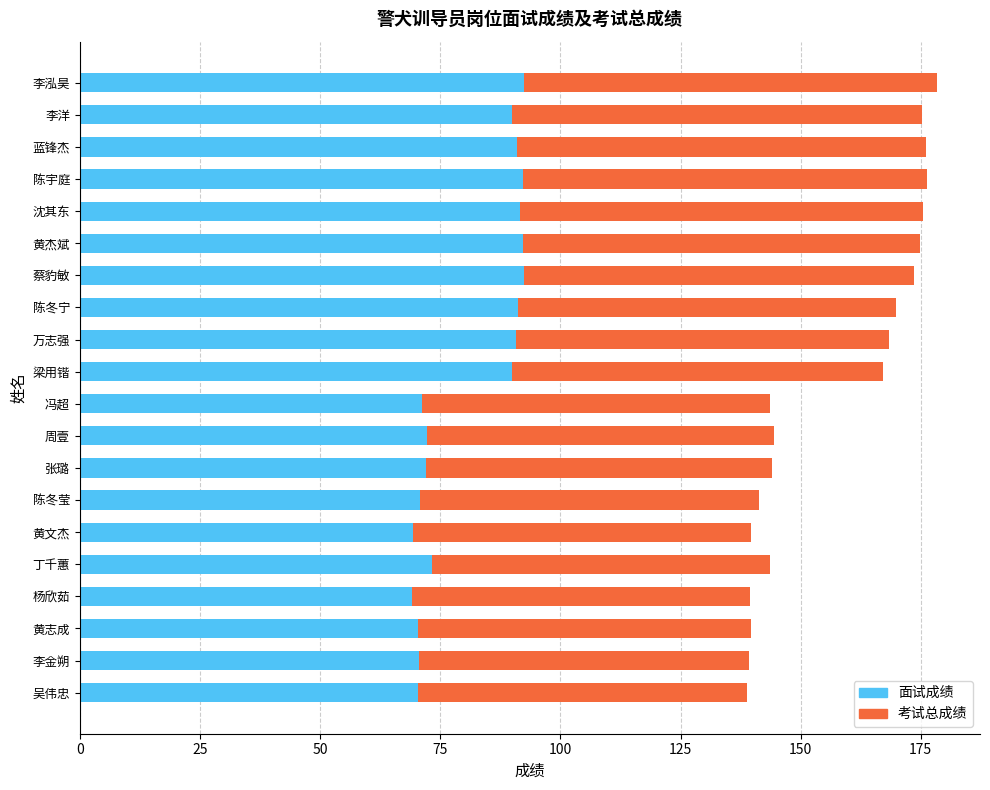

How many data points does each series have?

20